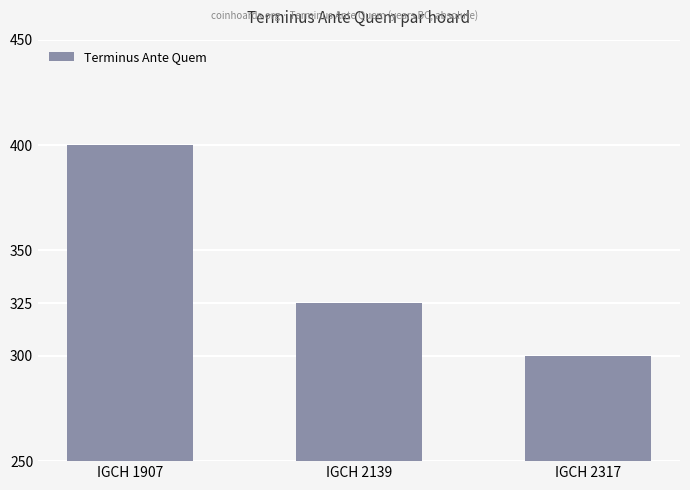

Is it true that the value at IGCH 2317 is 397?

False